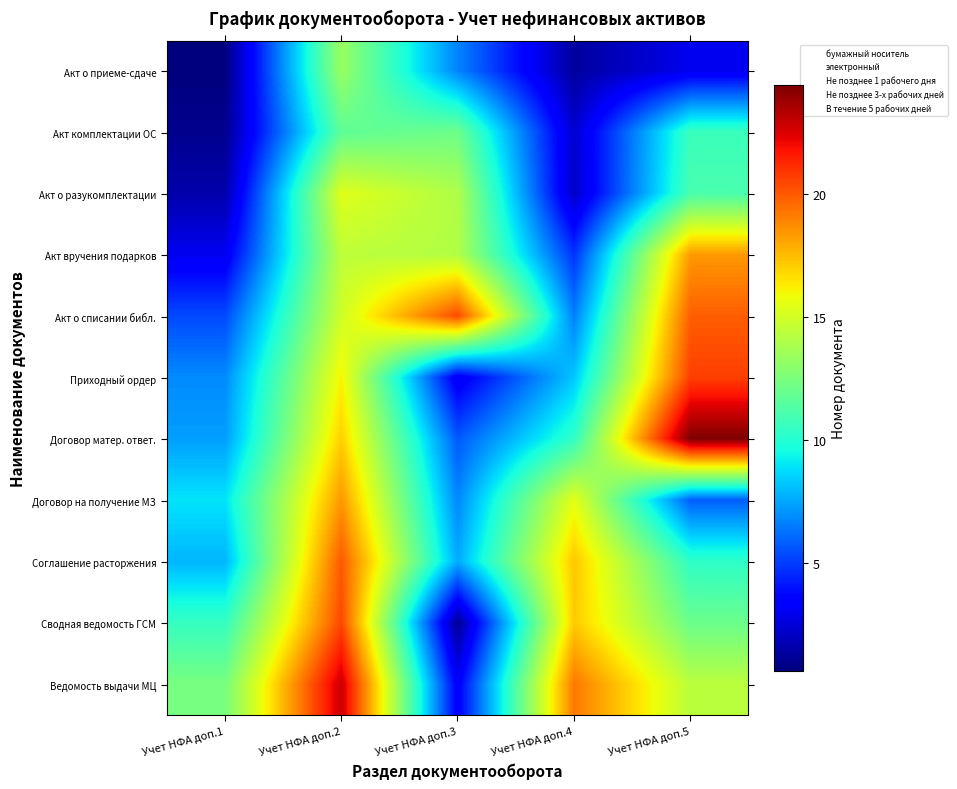

Reading left to right, list all the values displayed in this chart.

Акт о приеме-сдаче: Учет НФА доп.1=0.6	Учет НФА доп.2=13.4	Учет НФА доп.3=6.7	Учет НФА доп.4=1.3	Учет НФА доп.5=3.0
Акт комплектации ОС: Учет НФА доп.1=1.0	Учет НФА доп.2=11.7	Учет НФА доп.3=12.1	Учет НФА доп.4=2.3	Учет НФА доп.5=10.6
Акт о разукомплектации: Учет НФА доп.1=1.6	Учет НФА доп.2=15.4	Учет НФА доп.3=14.0	Учет НФА доп.4=2.1	Учет НФА доп.5=11.0
Акт вручения подарков: Учет НФА доп.1=3.1	Учет НФА доп.2=14.4	Учет НФА доп.3=14.1	Учет НФА доп.4=4.8	Учет НФА доп.5=18.4
Акт о списании библ.: Учет НФА доп.1=5.3	Учет НФА доп.2=14.9	Учет НФА доп.3=20.4	Учет НФА доп.4=6.6	Учет НФА доп.5=19.9
Приходный ордер: Учет НФА доп.1=6.9	Учет НФА доп.2=16.1	Учет НФА доп.3=3.0	Учет НФА доп.4=8.3	Учет НФА доп.5=20.6
Договор матер. ответ.: Учет НФА доп.1=7.3	Учет НФА доп.2=17.0	Учет НФА доп.3=5.7	Учет НФА доп.4=10.3	Учет НФА доп.5=24.4
Договор на получение МЗ: Учет НФА доп.1=8.9	Учет НФА доп.2=18.4	Учет НФА доп.3=6.8	Учет НФА доп.4=15.6	Учет НФА доп.5=5.8
Соглашение расторжения: Учет НФА доп.1=7.9	Учет НФА доп.2=20.0	Учет НФА доп.3=7.6	Учет НФА доп.4=17.2	Учет НФА доп.5=10.3
Сводная ведомость ГСМ: Учет НФА доп.1=10.5	Учет НФА доп.2=20.4	Учет НФА доп.3=1.1	Учет НФА доп.4=17.1	Учет НФА доп.5=12.1
Ведомость выдачи МЦ: Учет НФА доп.1=12.4	Учет НФА доп.2=22.8	Учет НФА доп.3=3.3	Учет НФА доп.4=19.2	Учет НФА доп.5=14.3